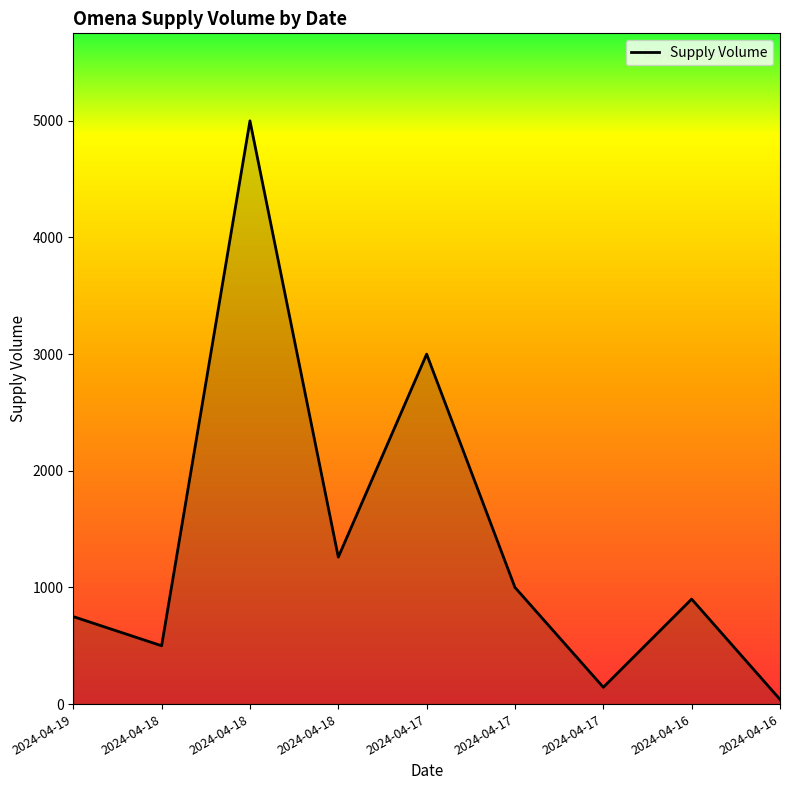

At which category does the data reach its first local peak?

2024-04-18